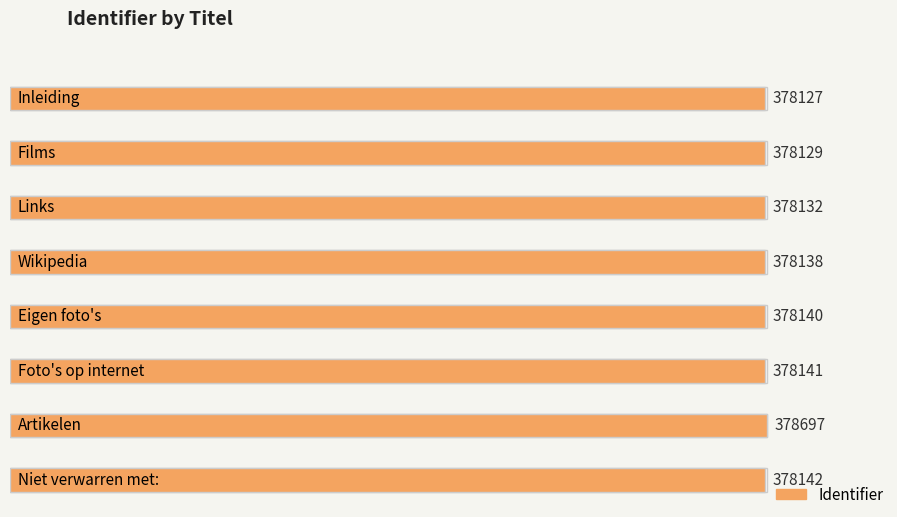

The chart shows a value of 113543 at Eigen foto's. True or false?

False